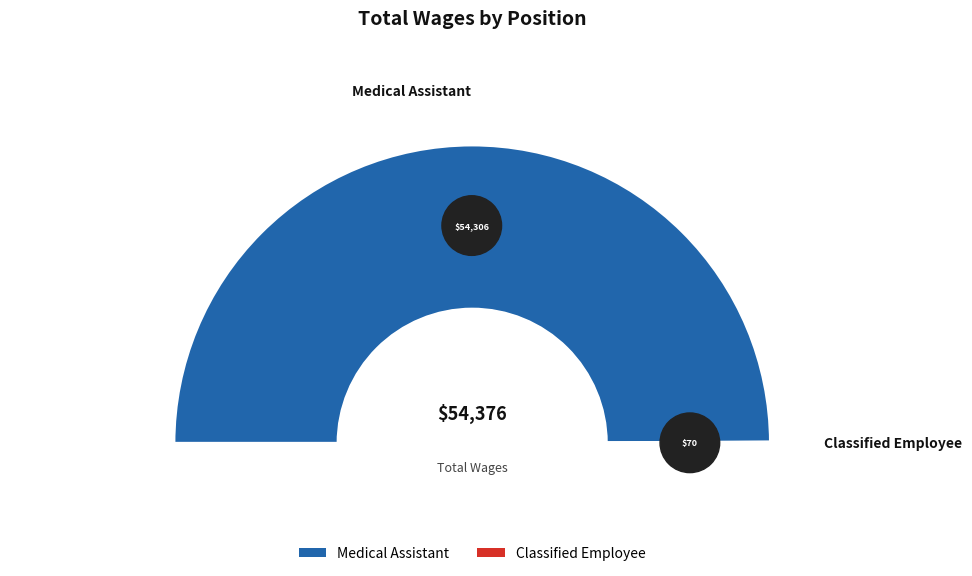

What percentage is the Medical Assistant slice, to the nearest percent?

100%